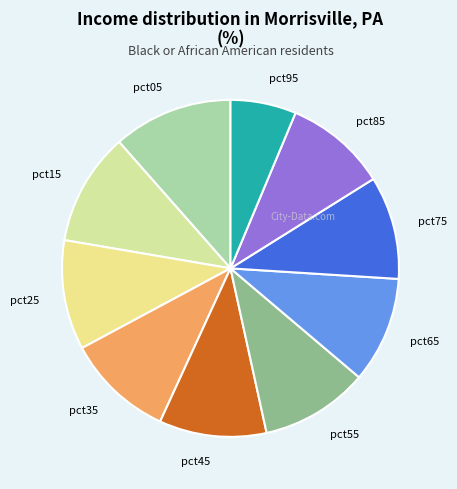

True or false: pct85 accounts for 18% of the total.

False